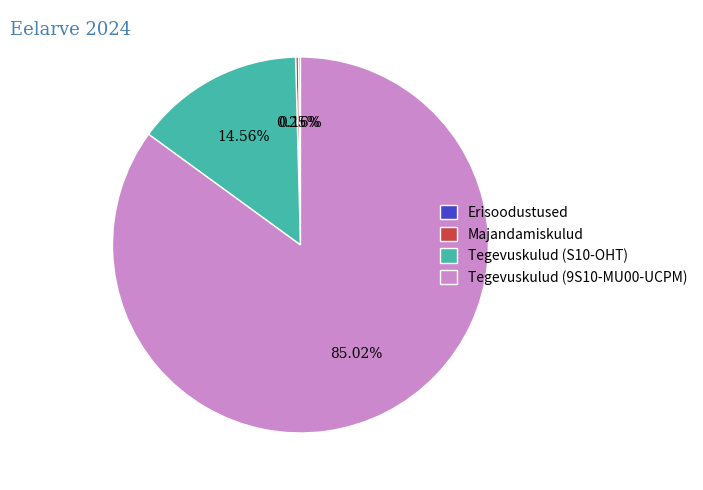

Does any single category account for the majority?

Yes